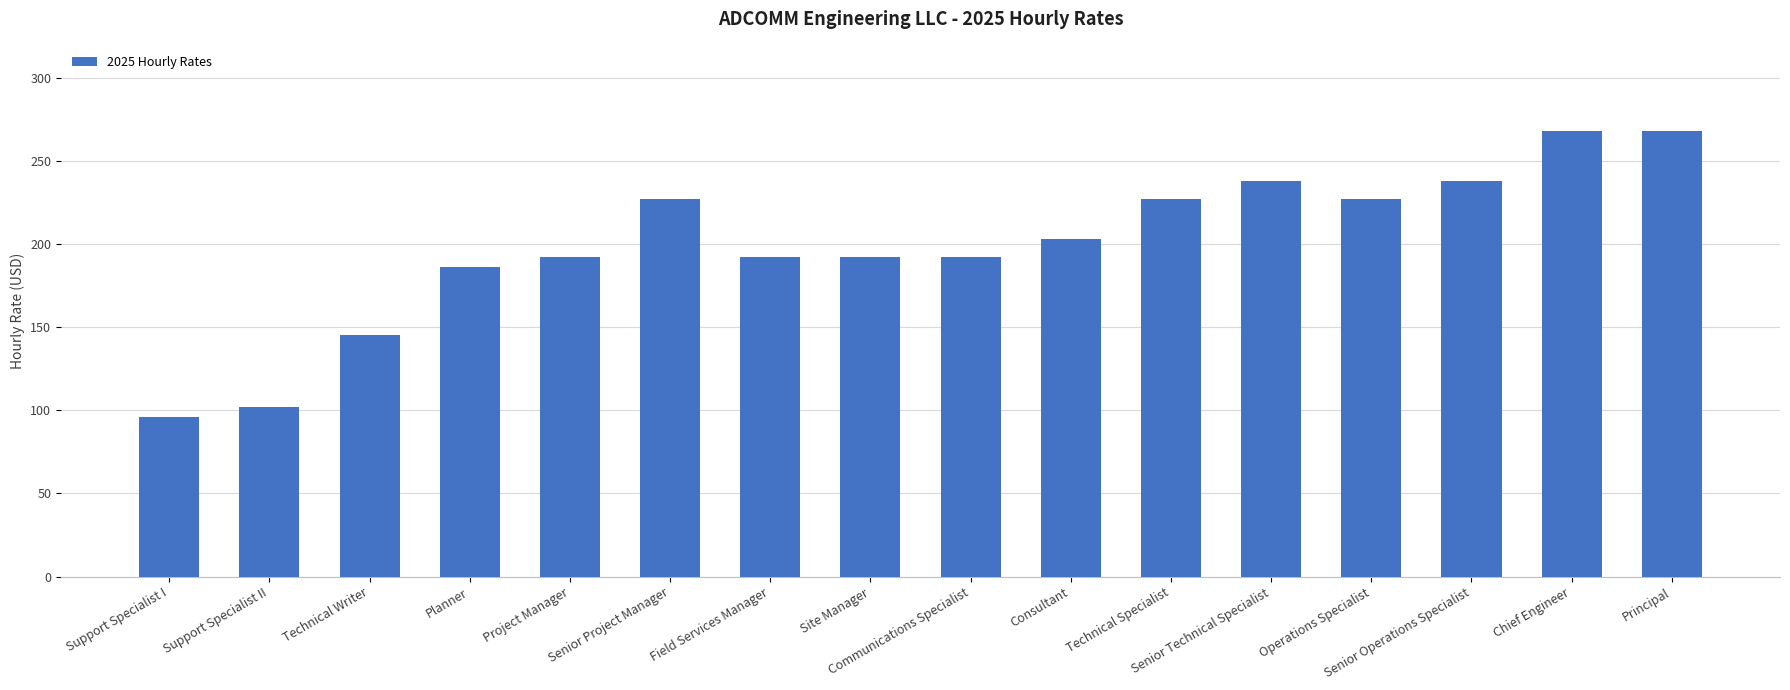

Is it true that the value at Senior Technical Specialist is 238?

True